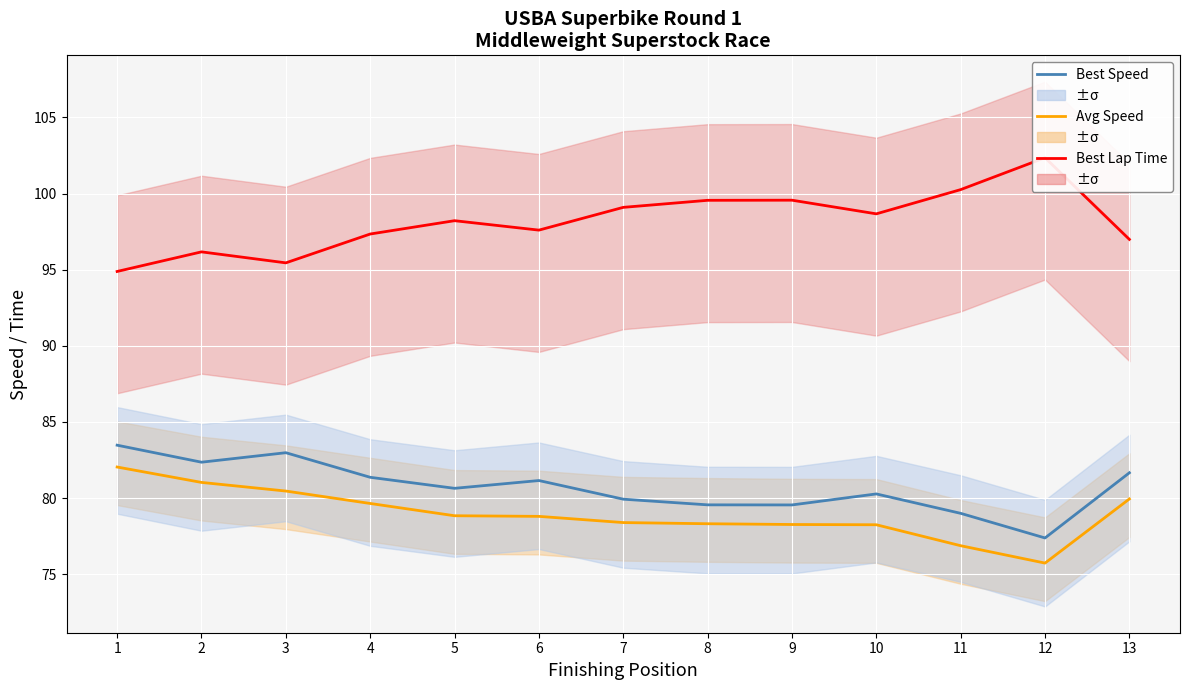

How many interior local valleys does the Average Speed series have?

1